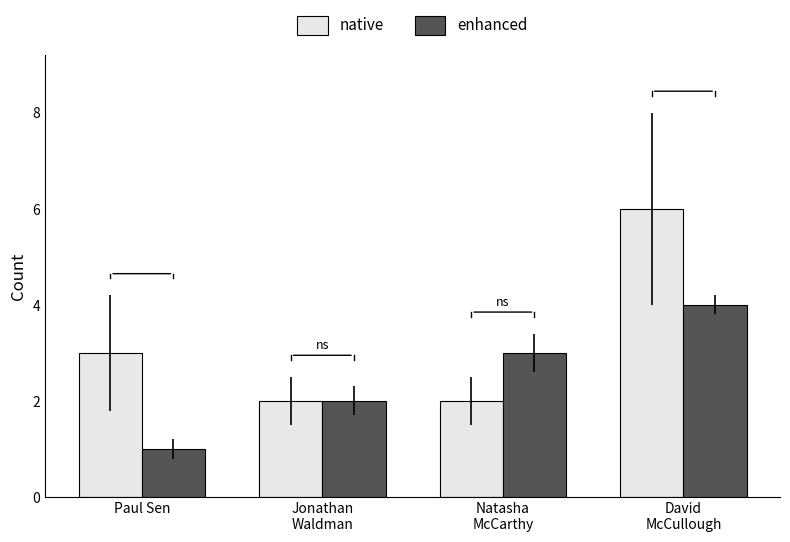

Which label corresponds to the largest value in the chart?

David
McCullough